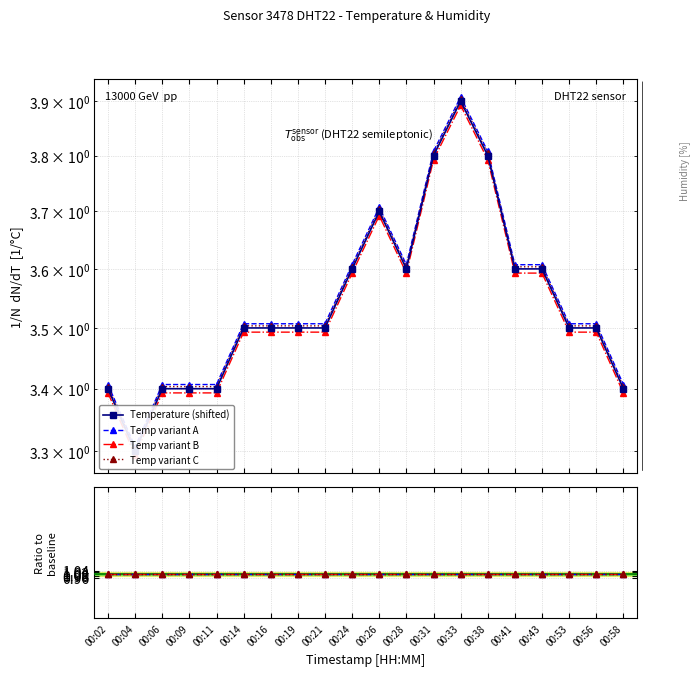

What is the ratio of the value at 00:41 to the value at 00:19?

1.0